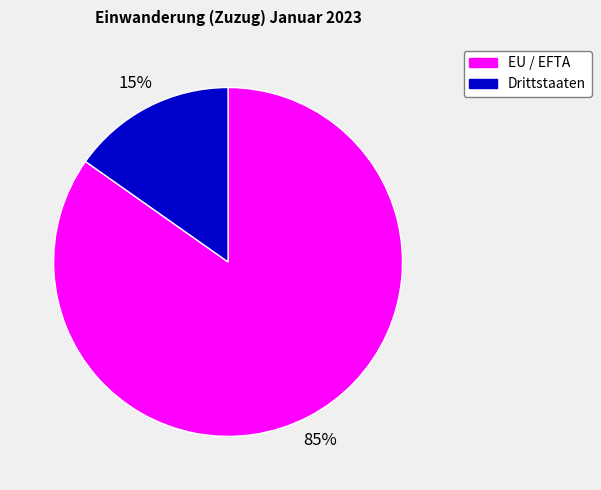

To the nearest percent, what is the difference between the largest and smallest slice percentages?

70%